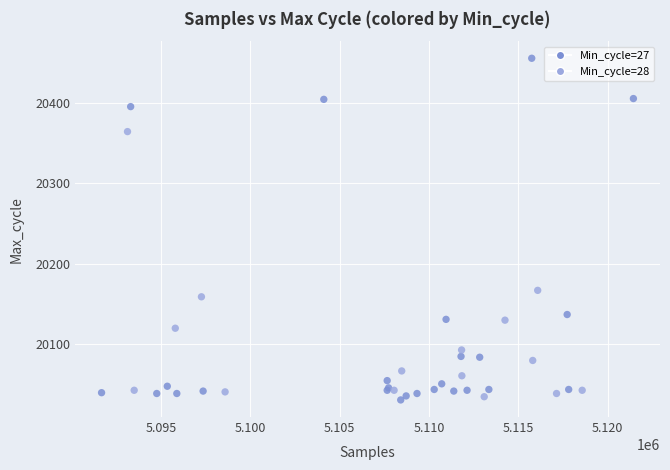

What Y value in the scatter plot is closest to 20243?

20167